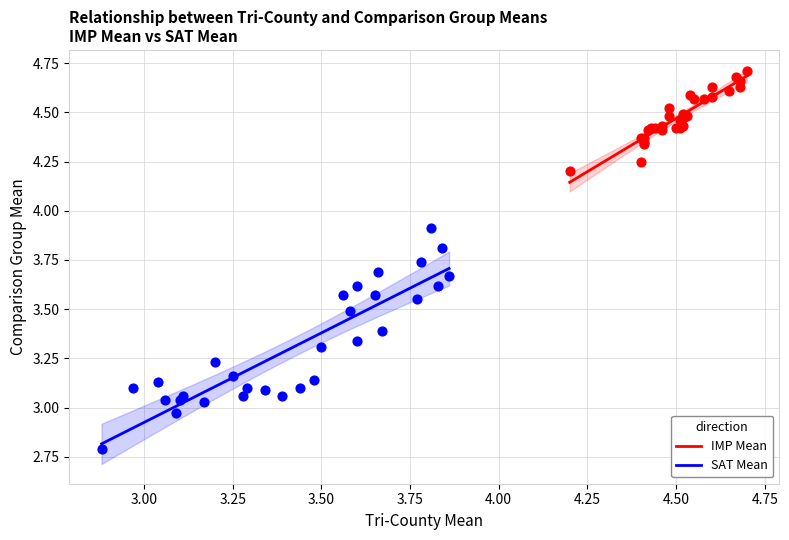

Which series has the widest spread of Y values?

SAT Mean